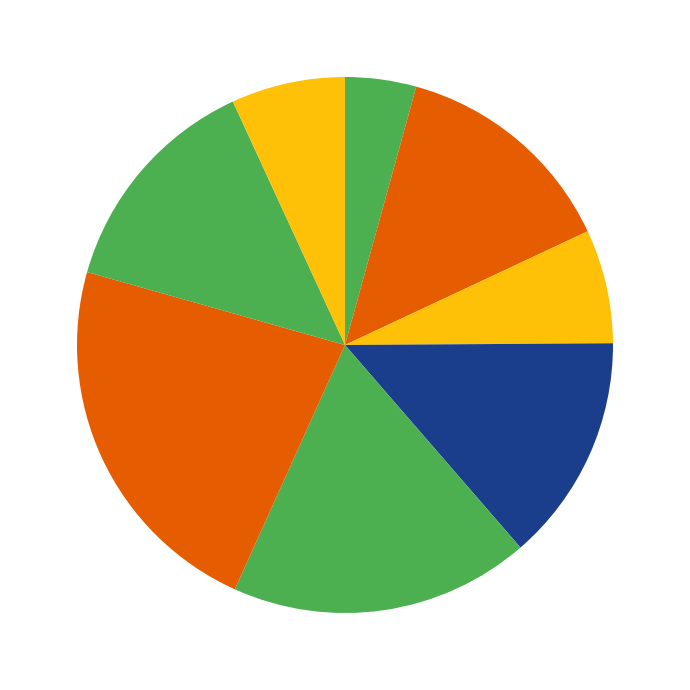

How many slices are in this pie chart?

8